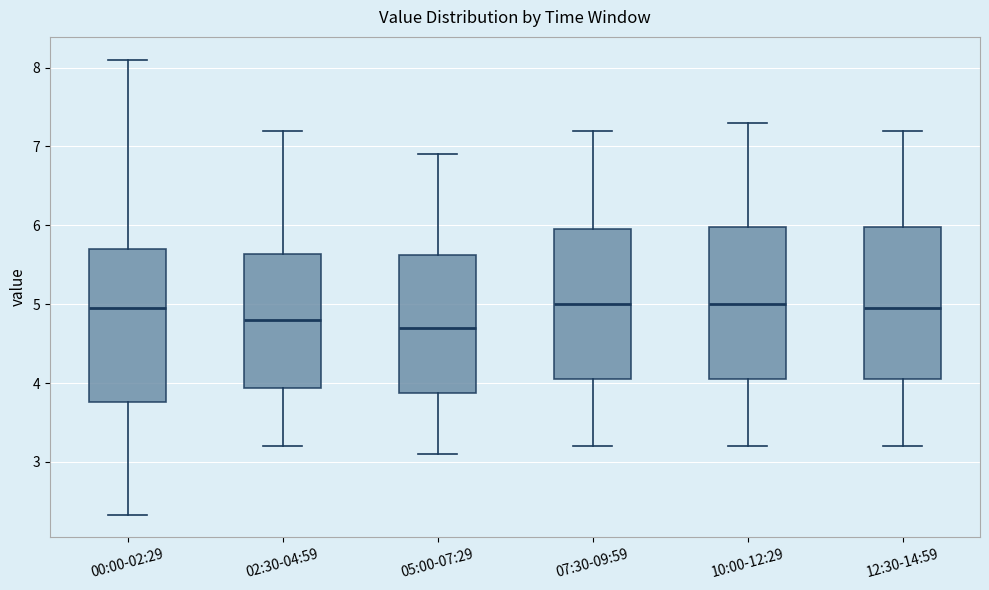

Reading left to right, read every box against the y-axis: the position of its median line, the range the box covers, and the ends of its whiskers. The values are not printed on the chart, so give them approximately, as read against the axis.

00:00-02:29: median 5.0, box 3.8 to 5.7, whiskers 2.3 to 8.1
02:30-04:59: median 4.8, box 3.9 to 5.6, whiskers 3.2 to 7.2
05:00-07:29: median 4.7, box 3.9 to 5.6, whiskers 3.1 to 6.9
07:30-09:59: median 5.0, box 4.1 to 6.0, whiskers 3.2 to 7.2
10:00-12:29: median 5.0, box 4.1 to 6.0, whiskers 3.2 to 7.3
12:30-14:59: median 5.0, box 4.1 to 6.0, whiskers 3.2 to 7.2